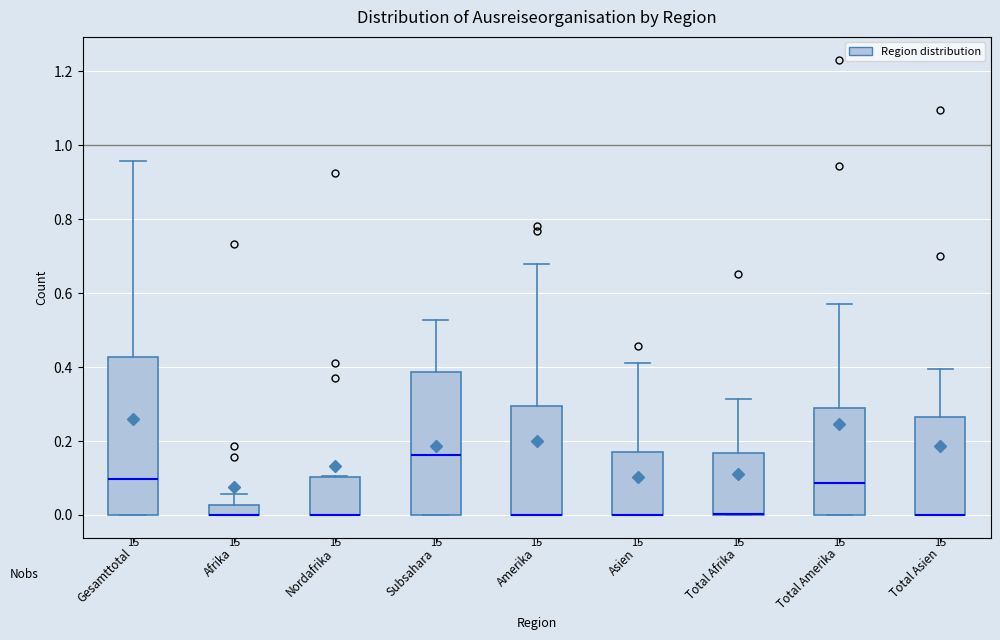

Comparing the boxes themselves (not the whiskers), which one is the tallest?

Gesamttotal